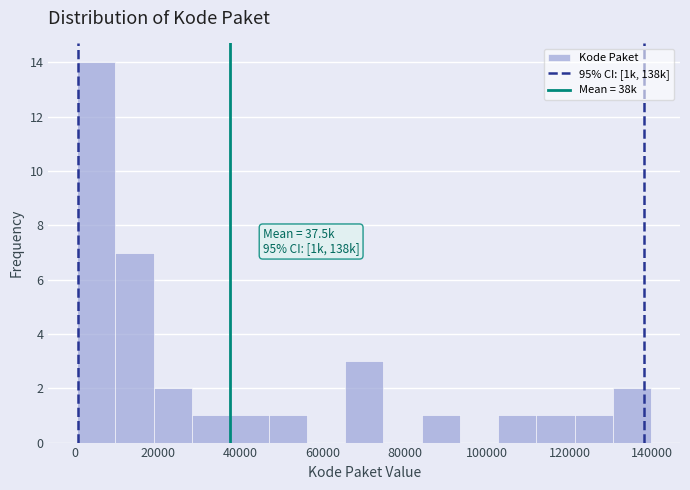

Which range on the x-axis has the tallest bar?

0 to 10000